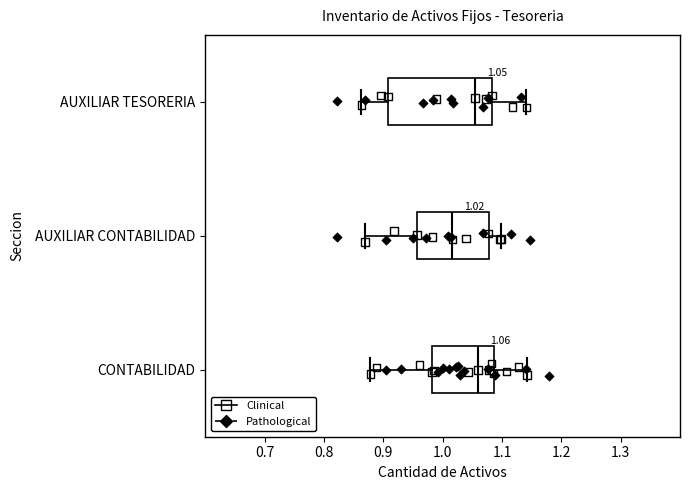

Comparing the boxes themselves (not the whiskers), which one is the widest?

AUXILIAR TESORERIA